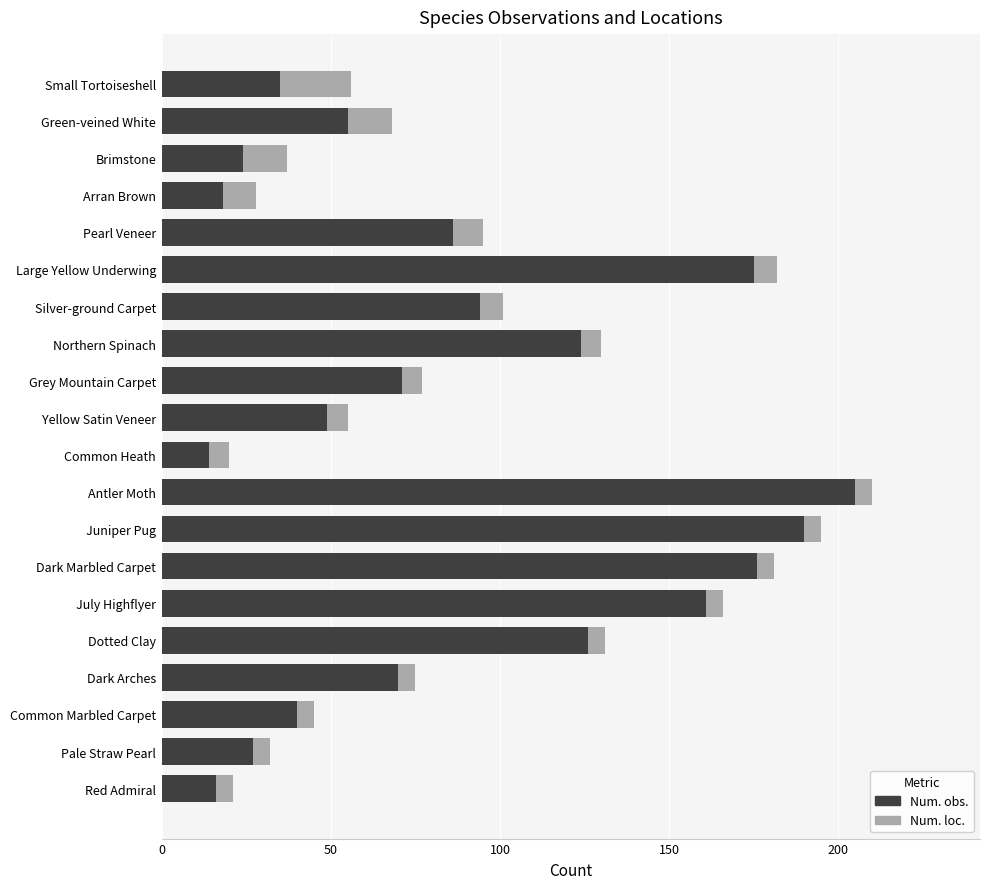

What is the difference between the second highest and second lowest values in the Num. obs. series?

174